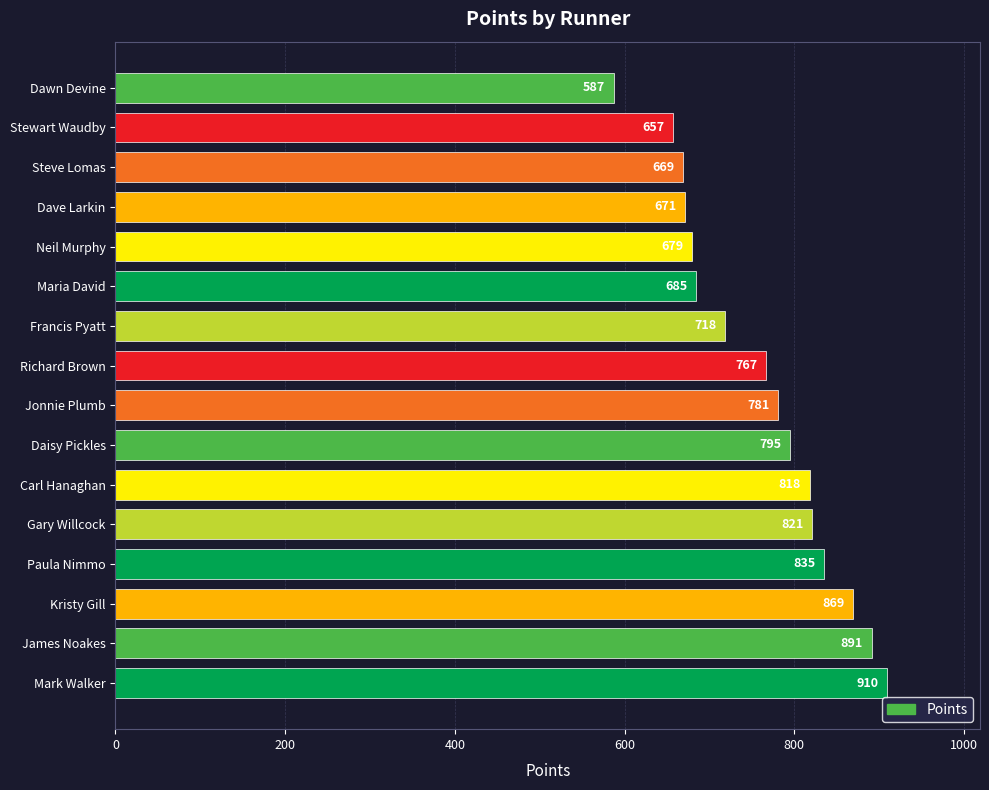

What is the average value?

759.7